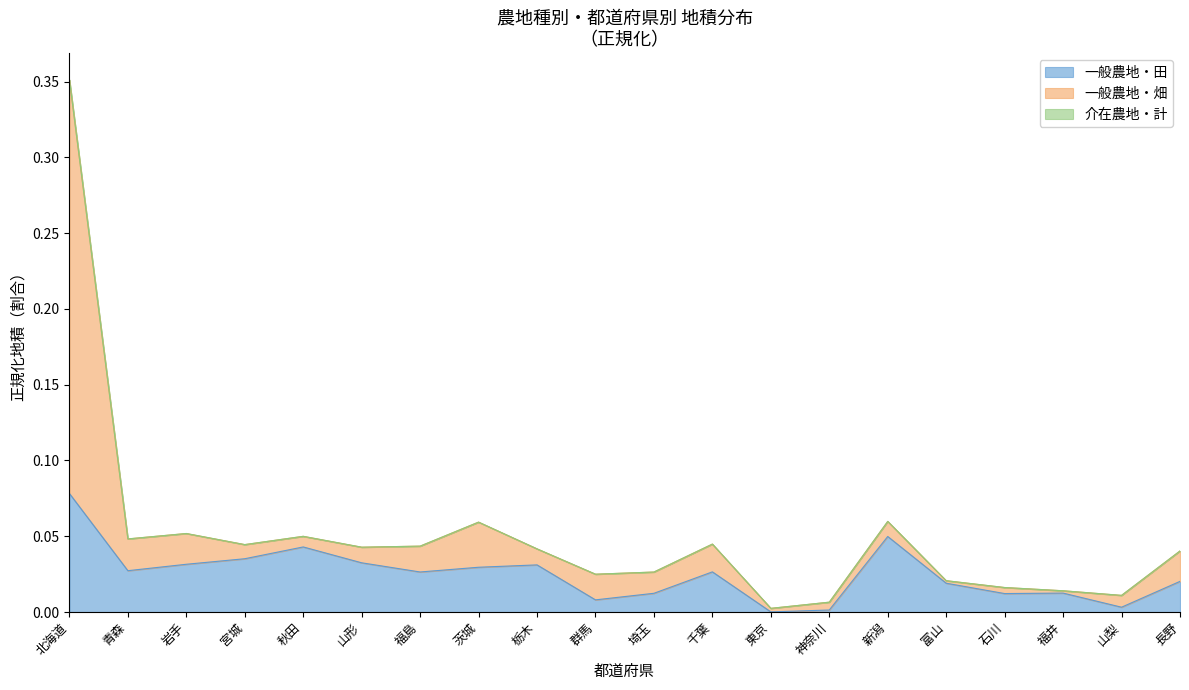

At which category is the sum across all series the highest?

北海道